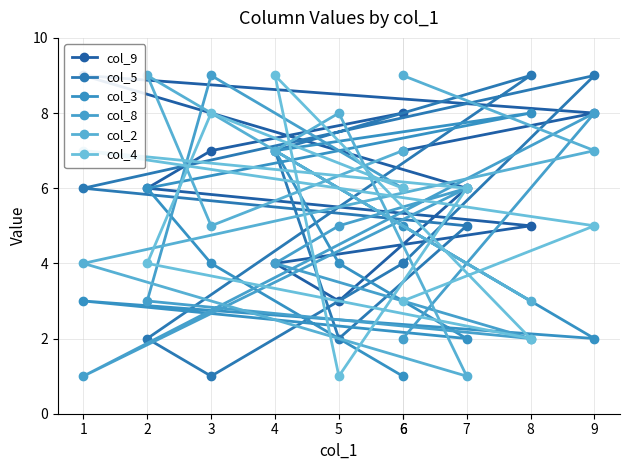

Where is col_2 nearest to the value 5?

3